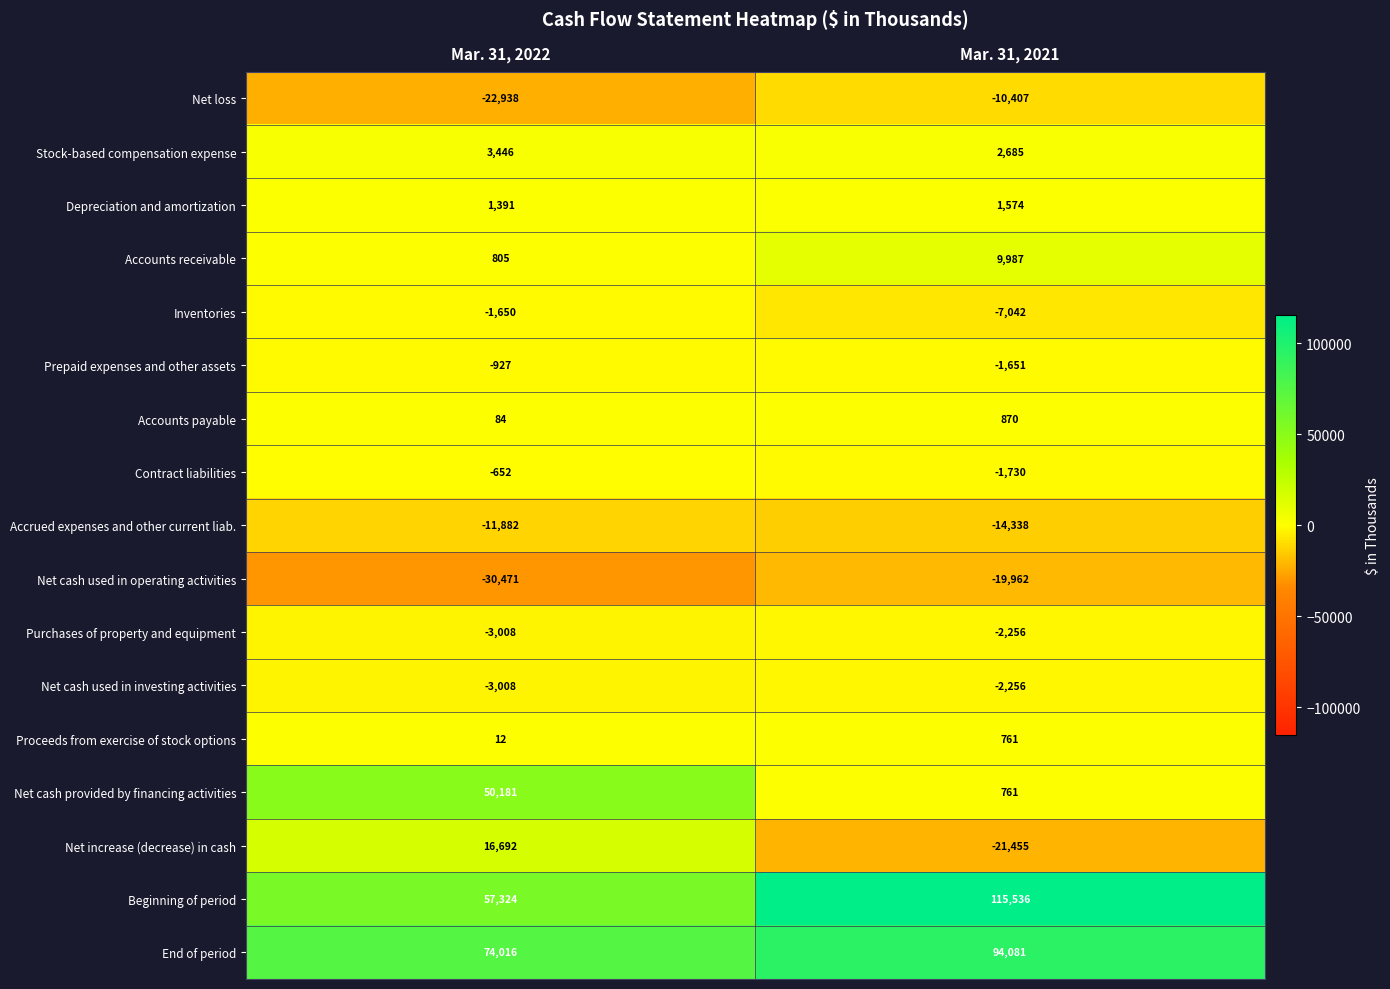

What is the spread (max minus min) of values at Mar. 31, 2022?

104487